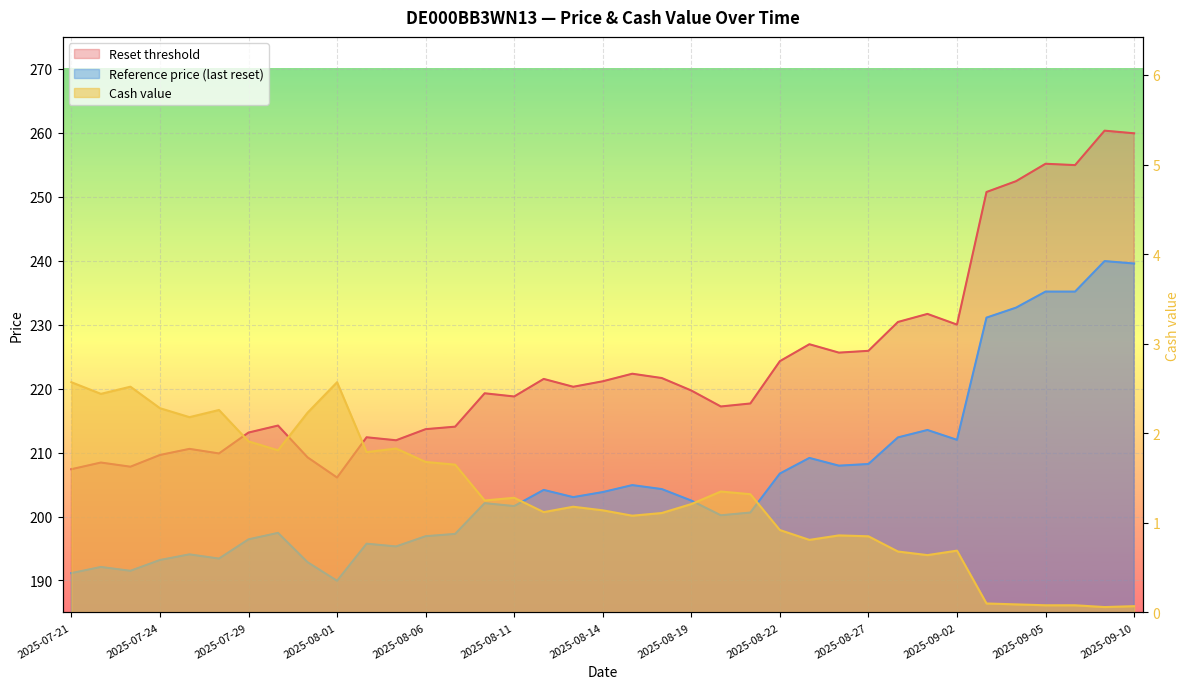

What is the minimum value for Cash value?

0.1